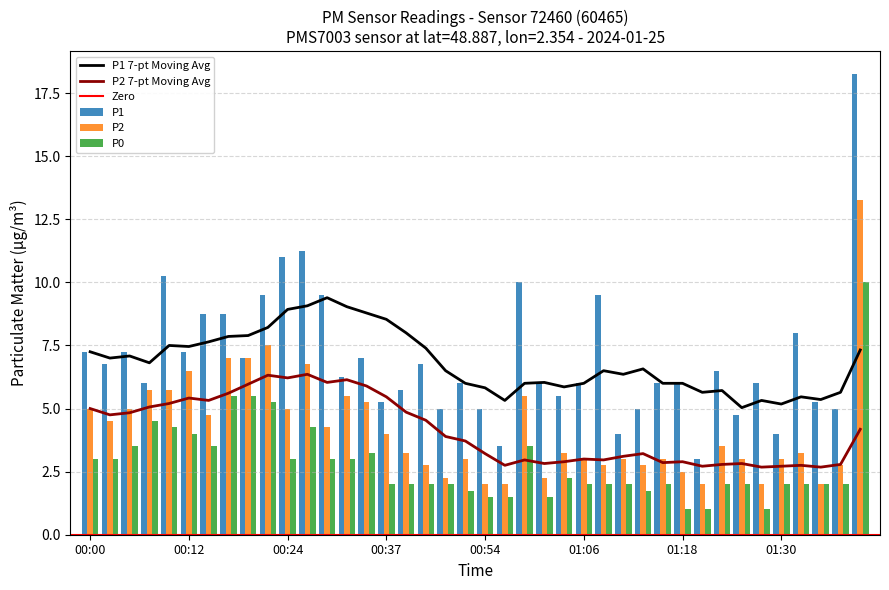

Where does the P2 series first go above 3?

00:00